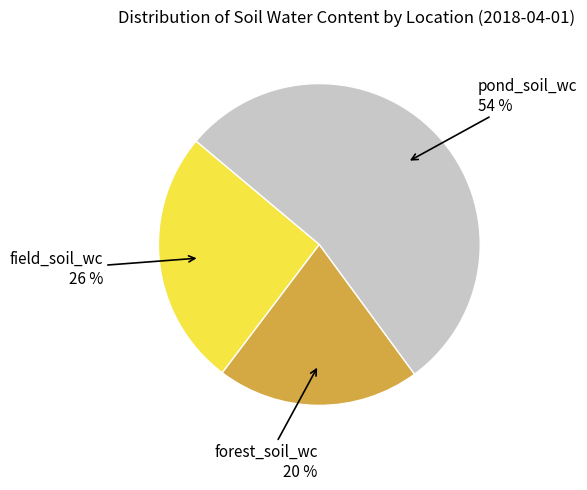

To the nearest percent, what percentage of the pie is forest_soil_wc?

20%